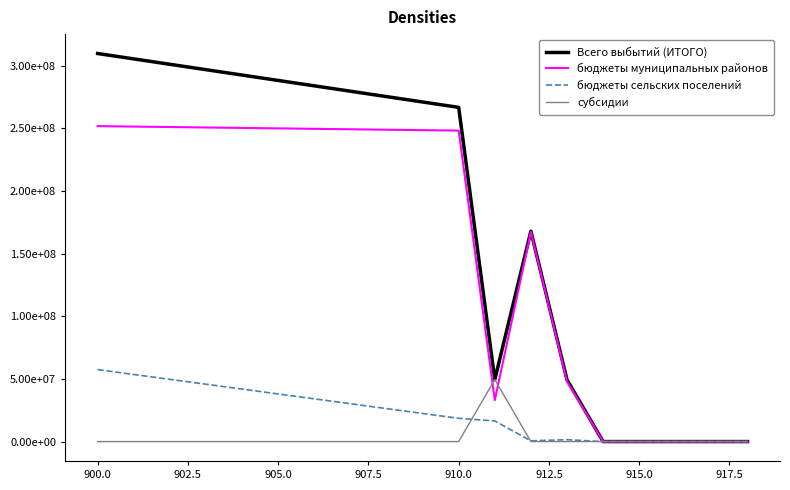

Which series has the widest spread of values?

Всего выбытий (ИТОГО)